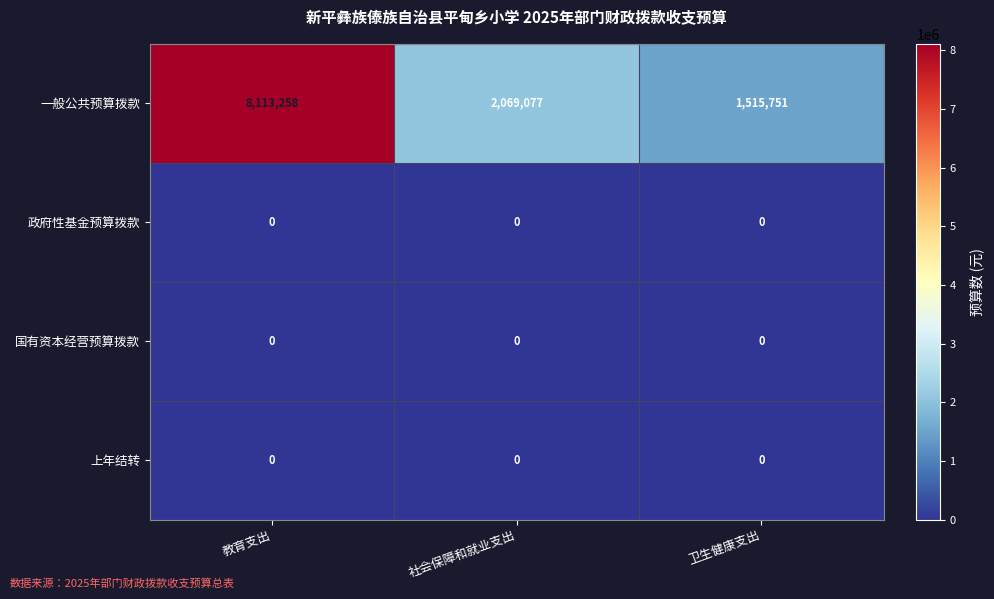

At which category is the sum across all series the highest?

教育支出